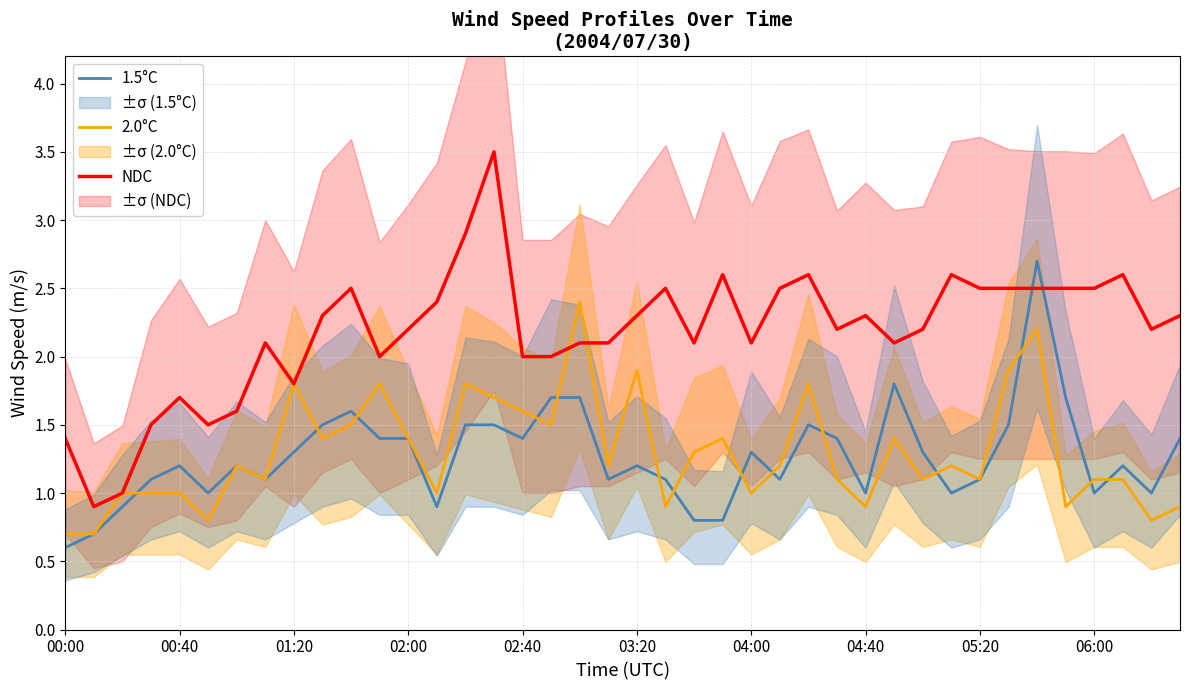

The value of 2.0°C at 04:40 is 0.9. True or false?

True